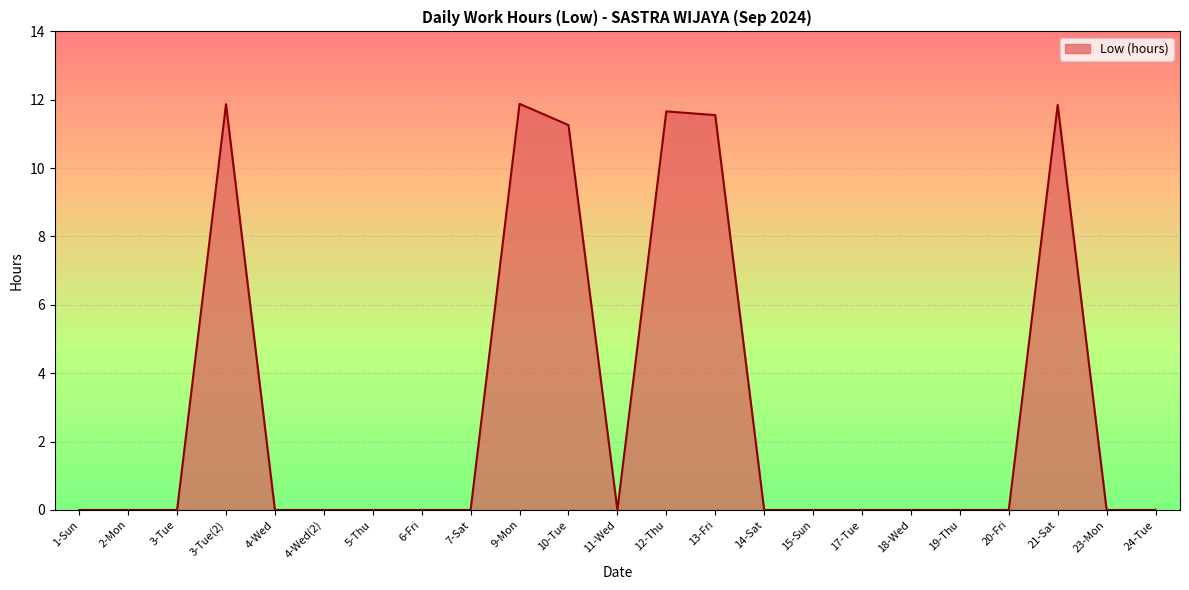

What is the greatest value displayed?

11.9